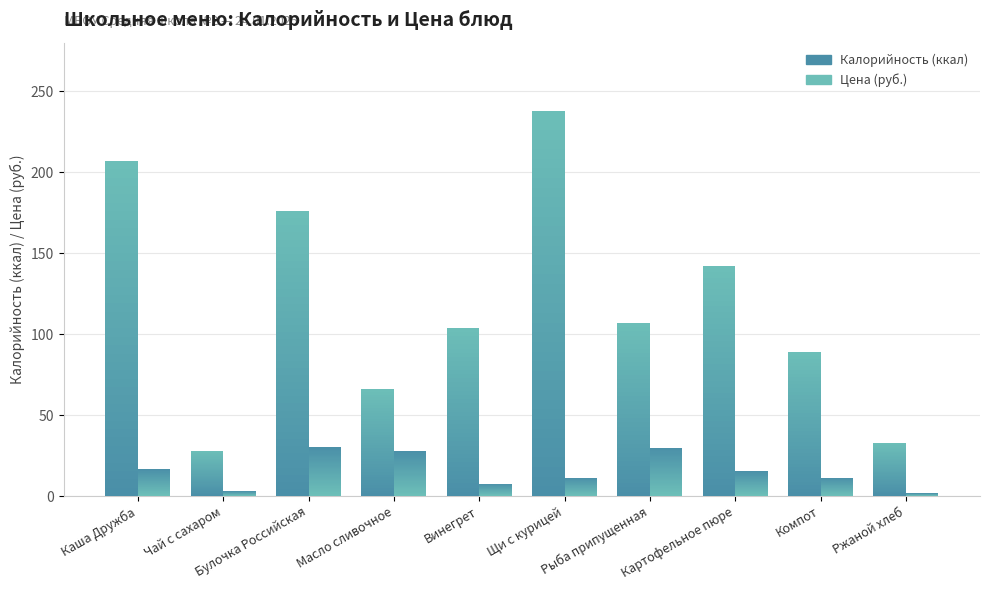

At which label does Цена (руб.) reach its peak?

Булочка Российская